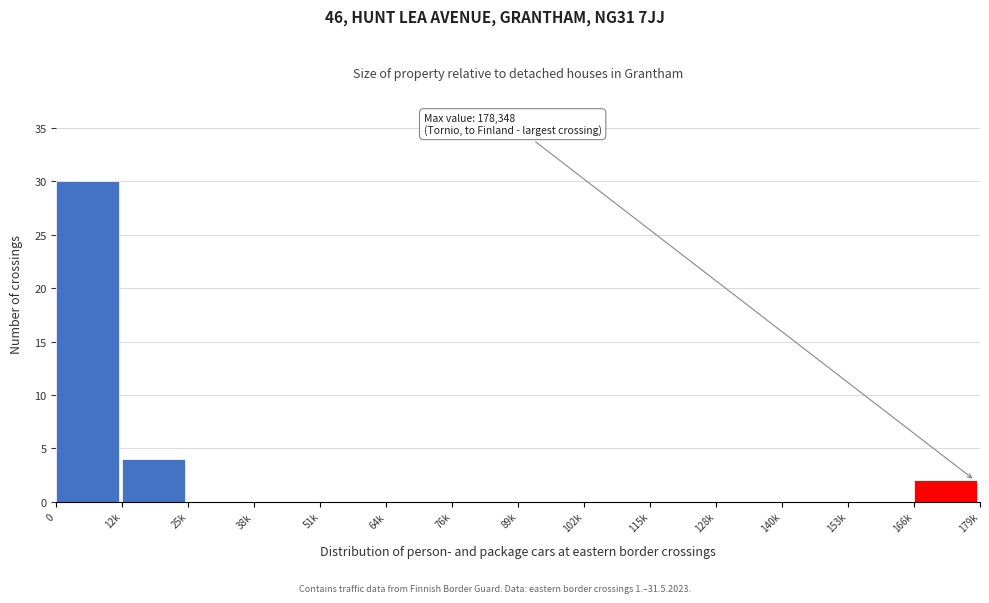

Reading left to right, list all the values displayed in this chart.

0=30	12k=4	25k=0	38k=0	51k=0	64k=0	76k=0	89k=0	102k=0	115k=0	128k=0	140k=0	153k=0	166k=2